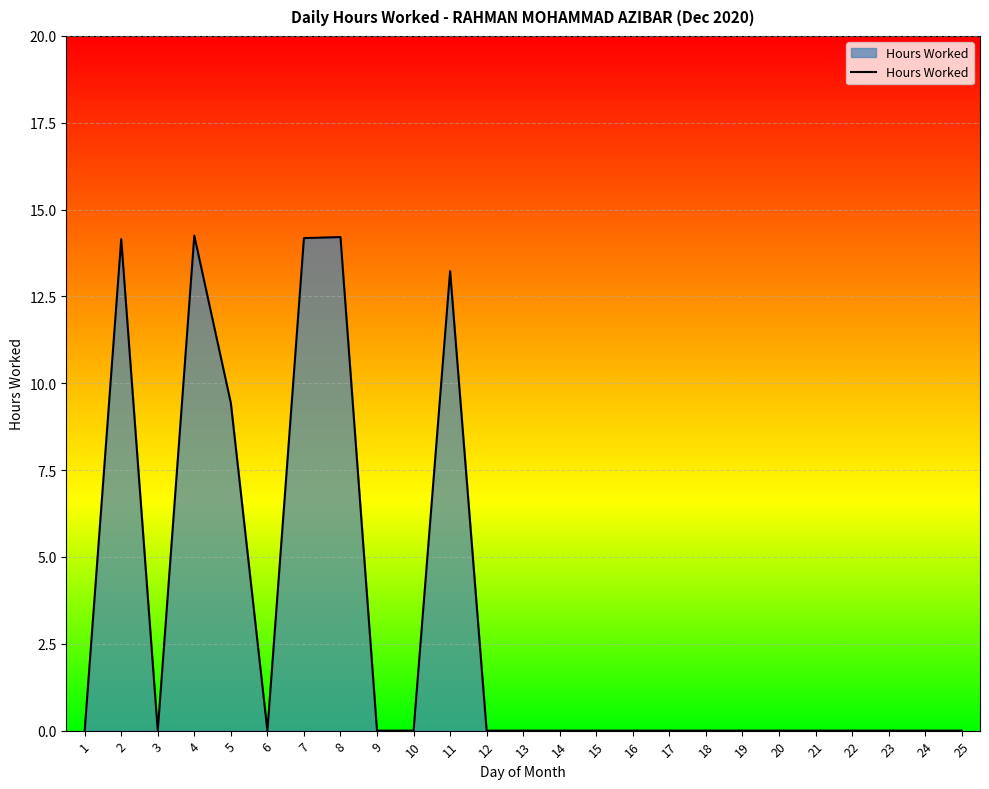

Does the chart display data point markers on the line(s)?

No